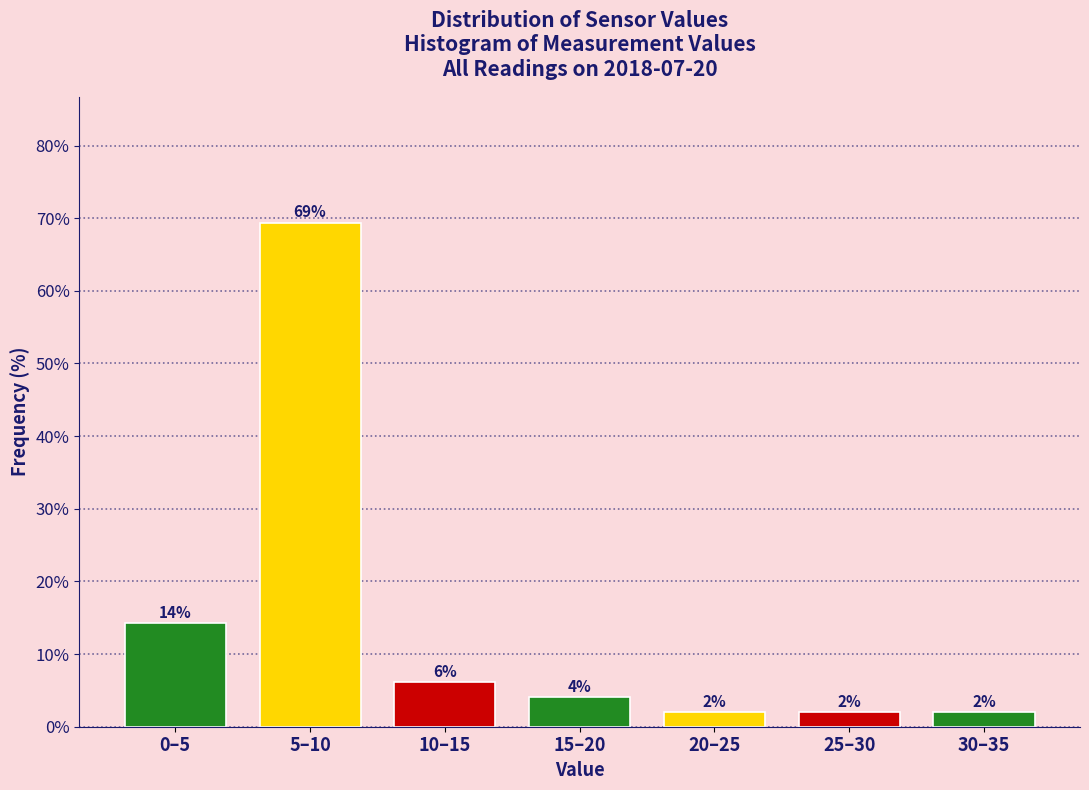

How many bars are there in total?

7